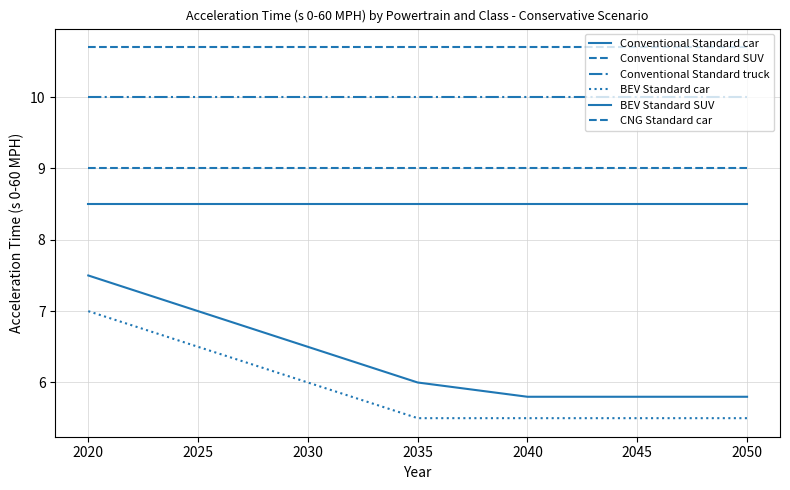

Does the chart have visible grid lines?

Yes